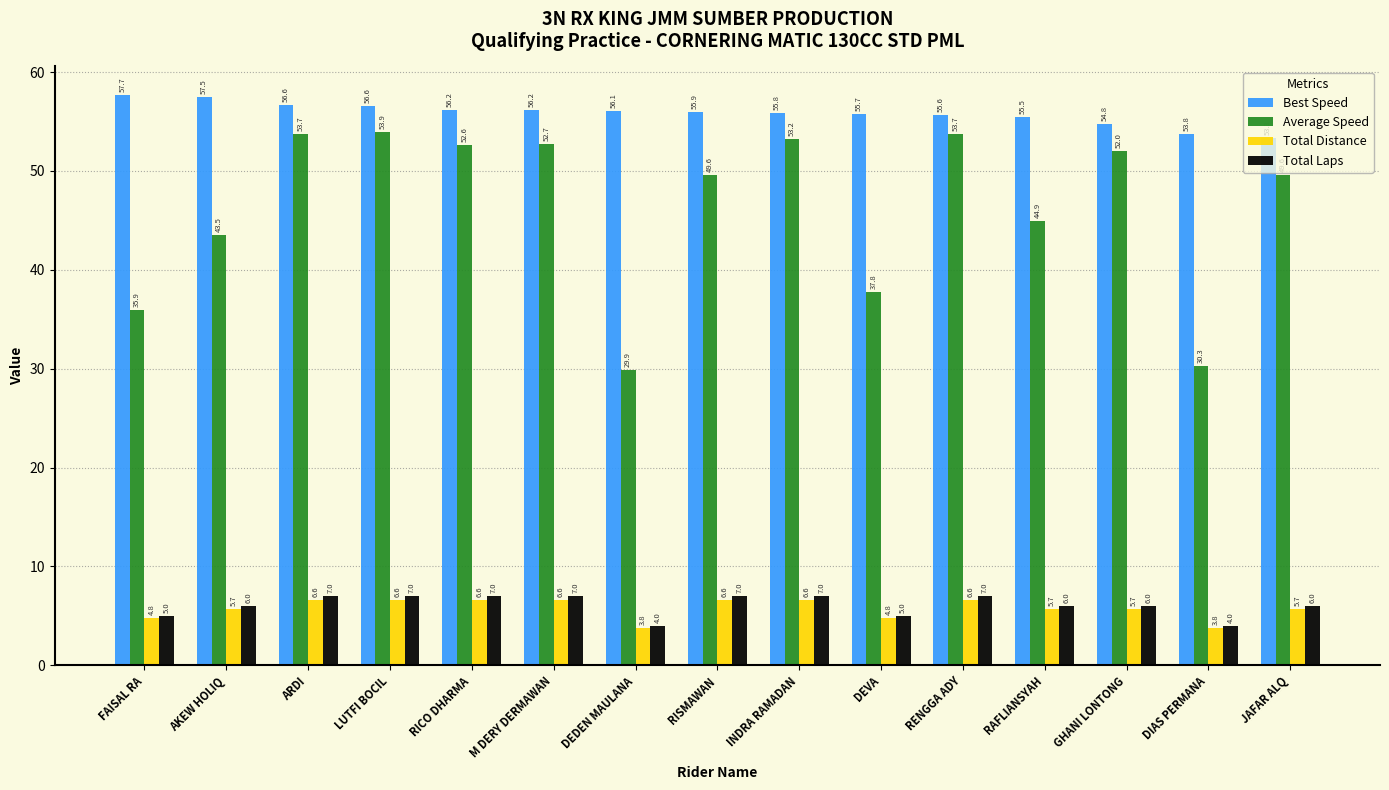

Which series has the widest spread of values?

Average Speed